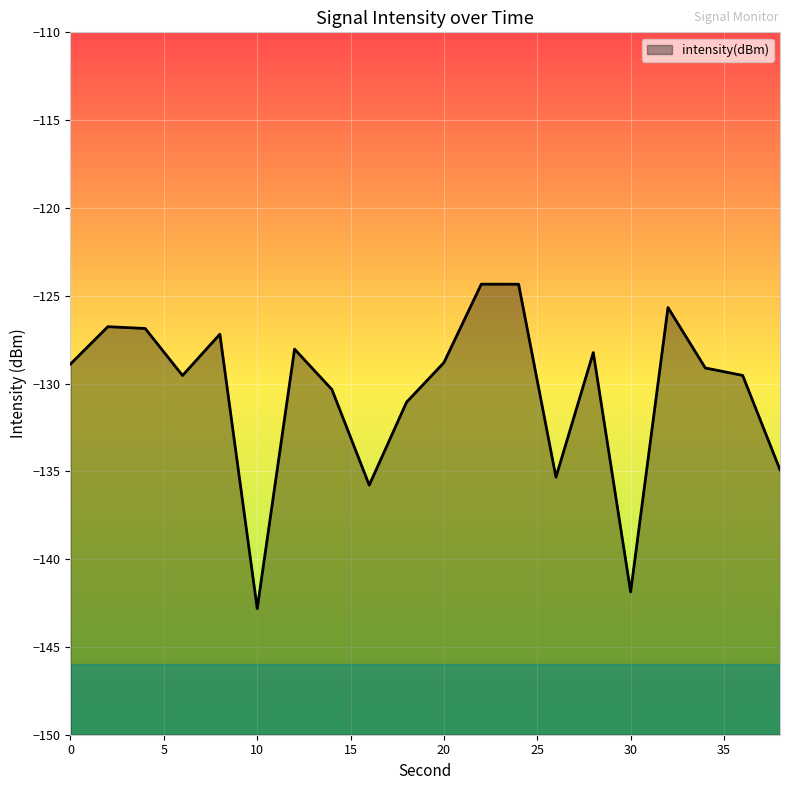

Does the chart display data point markers on the line(s)?

No